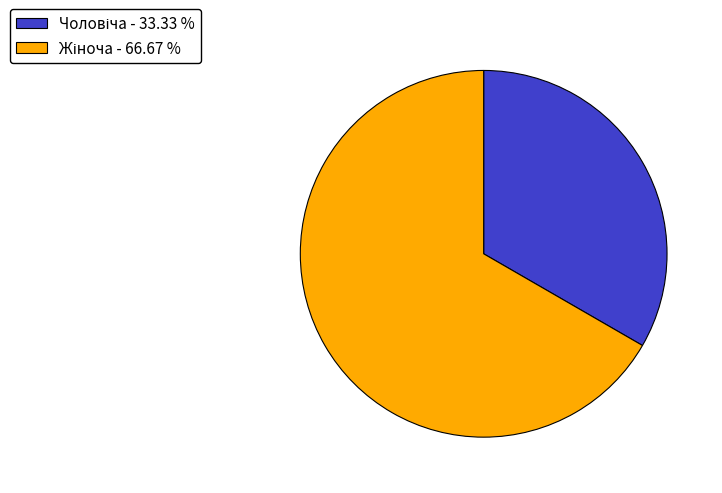

Is there a majority slice in this chart?

Yes